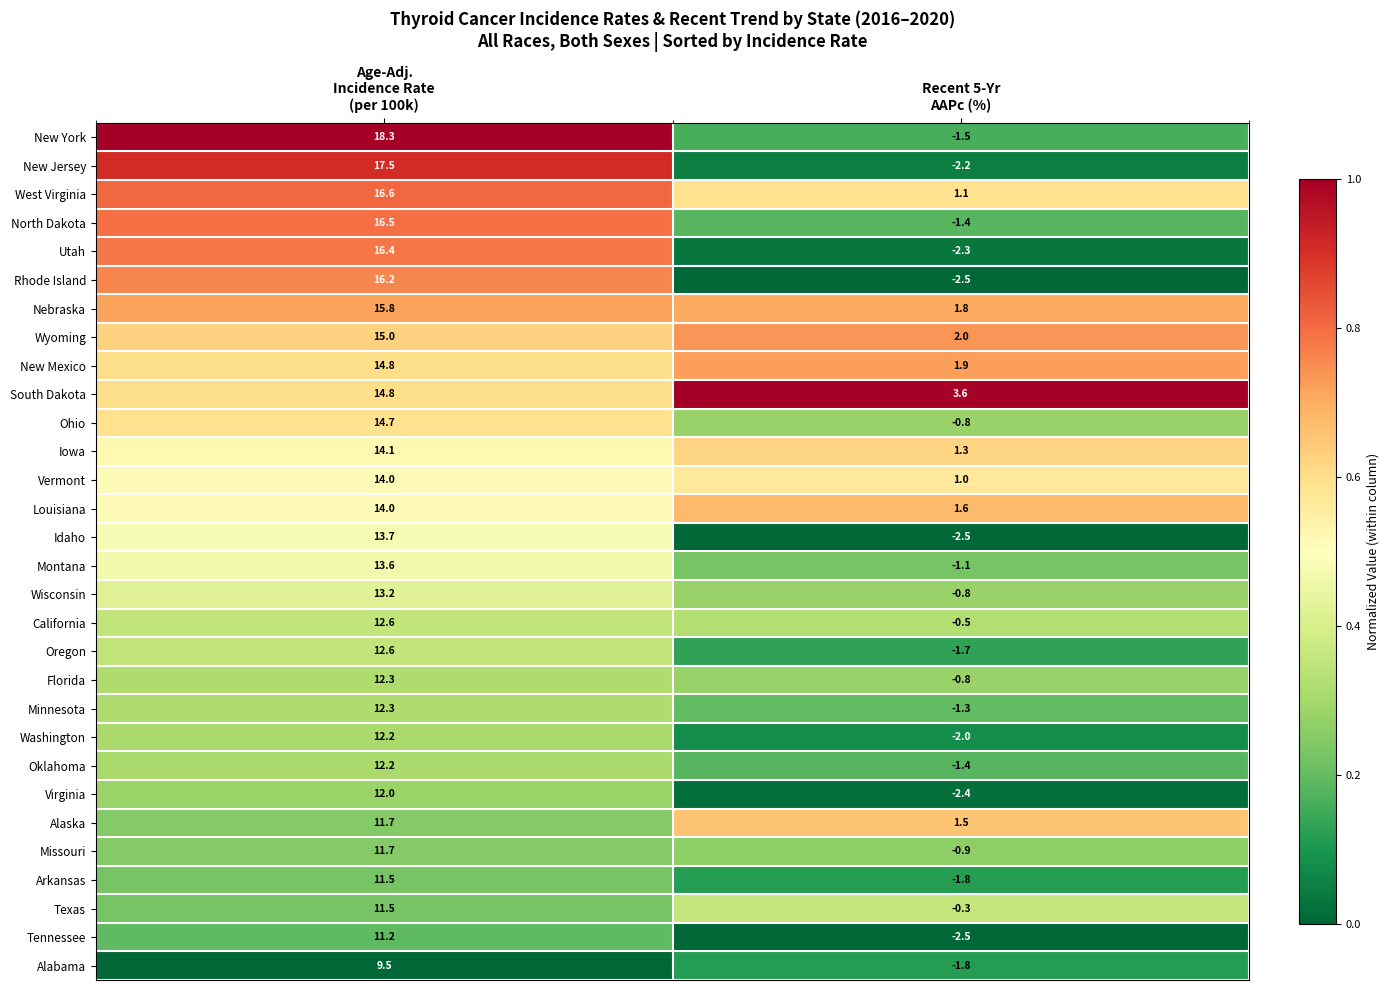

Which series has the widest spread of values?

New York